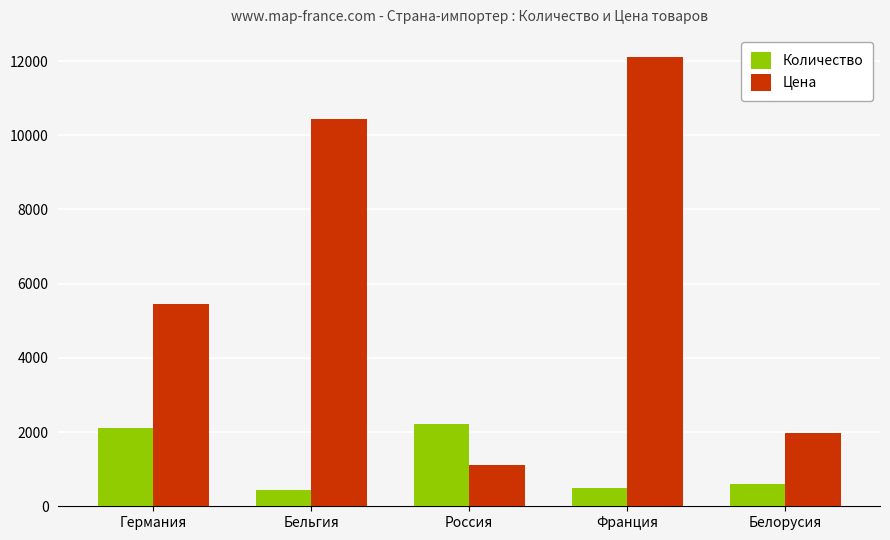

List the series in order of their peak value, highest first.

Цена, Количество